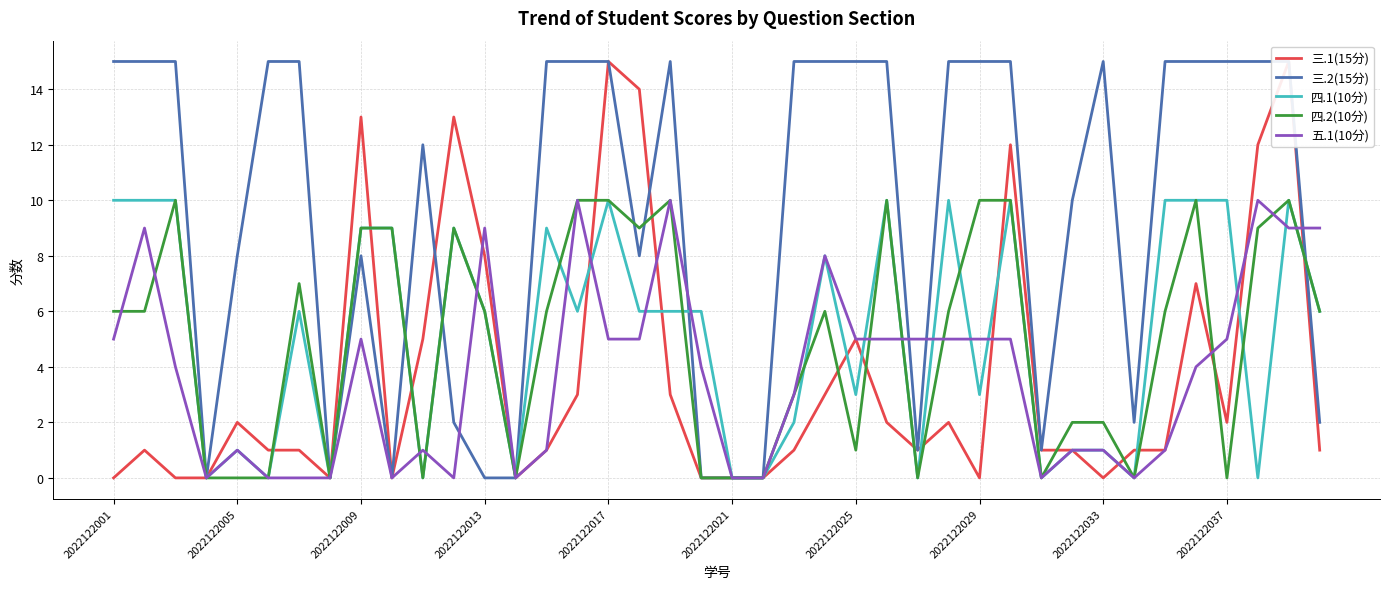

True or false: 四.2(10分) has a value of 3 at 2022122033.

False